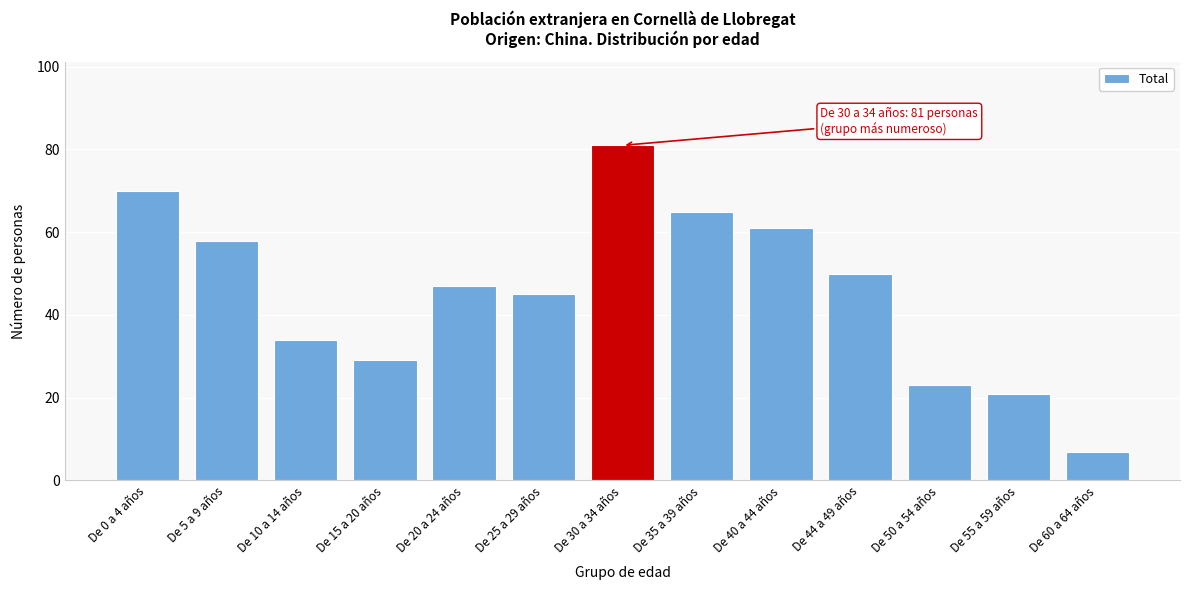

Reading right to left, extract all data points from this chart.

De 60 a 64 años=7	De 55 a 59 años=21	De 50 a 54 años=23	De 44 a 49 años=50	De 40 a 44 años=61	De 35 a 39 años=65	De 30 a 34 años=81	De 25 a 29 años=45	De 20 a 24 años=47	De 15 a 20 años=29	De 10 a 14 años=34	De 5 a 9 años=58	De 0 a 4 años=70